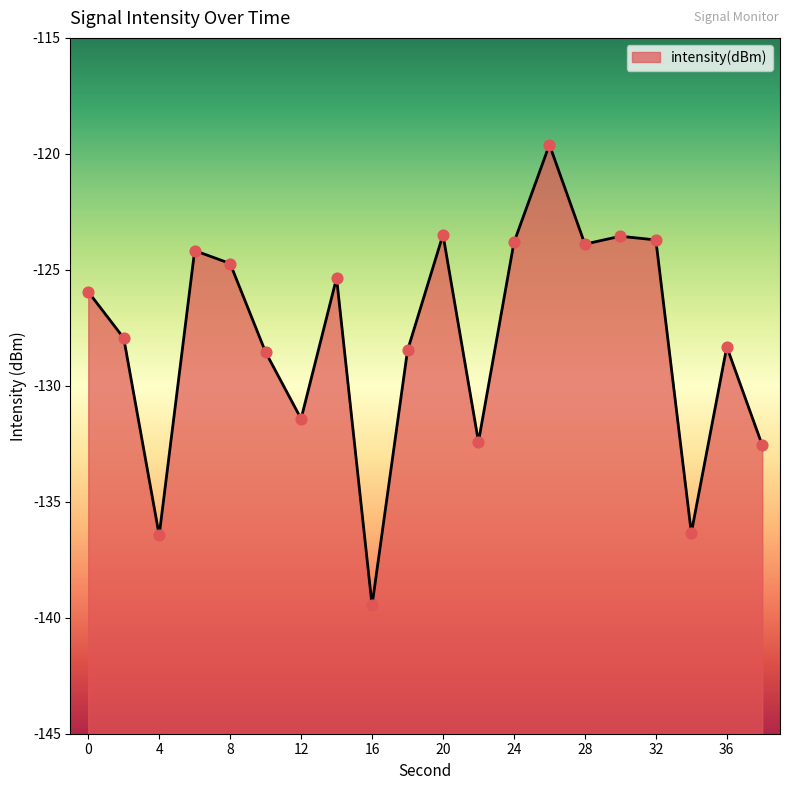

What is the change in value from 10 to 36?

+0.2